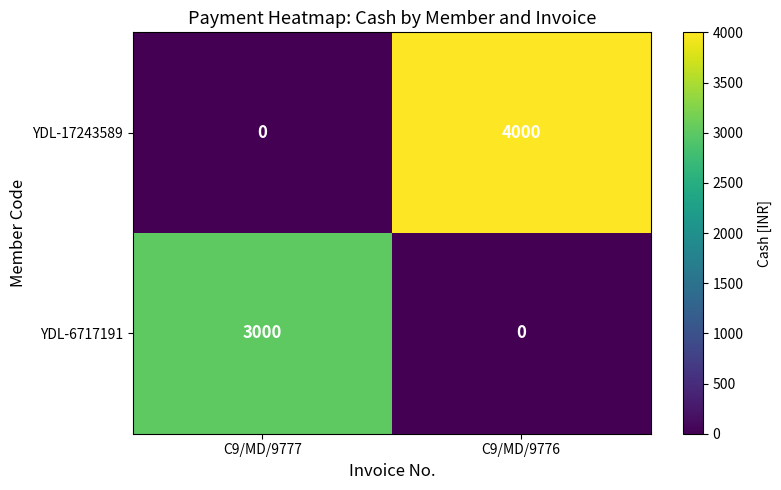

What is the difference between the maximum and minimum values in the YDL-6717191 series?

3000